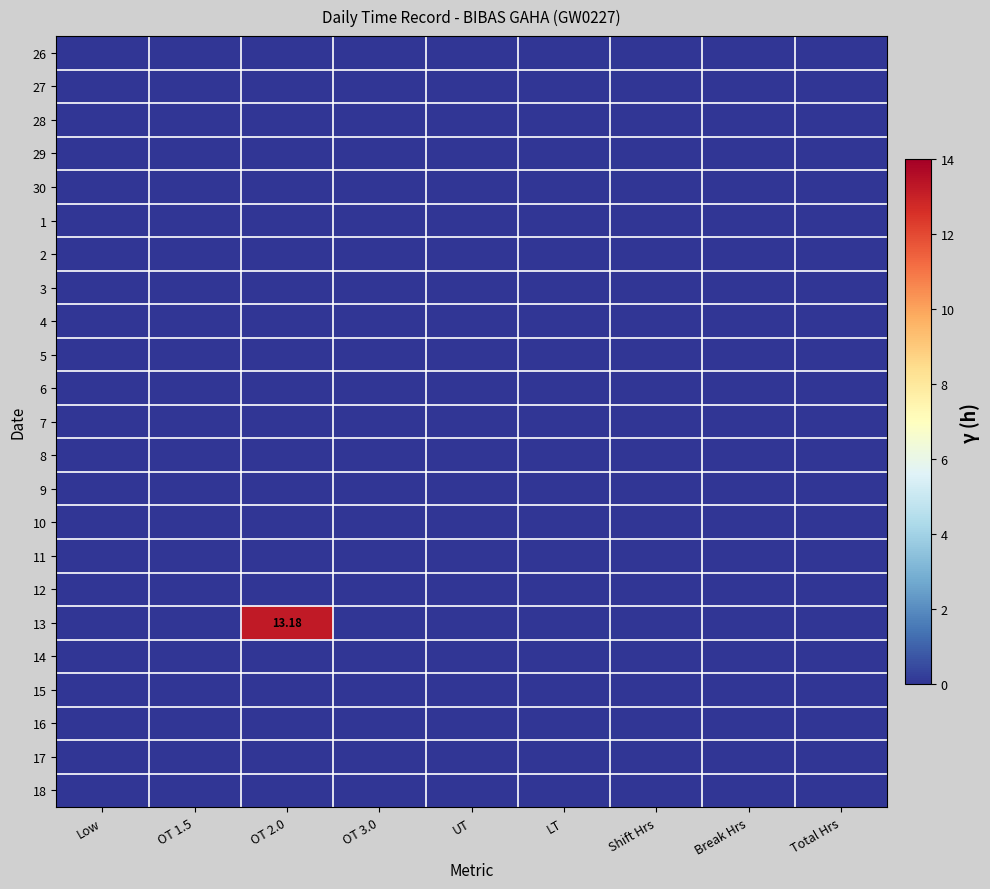

The value of 16 at OT 1.5 is 0.0. True or false?

True